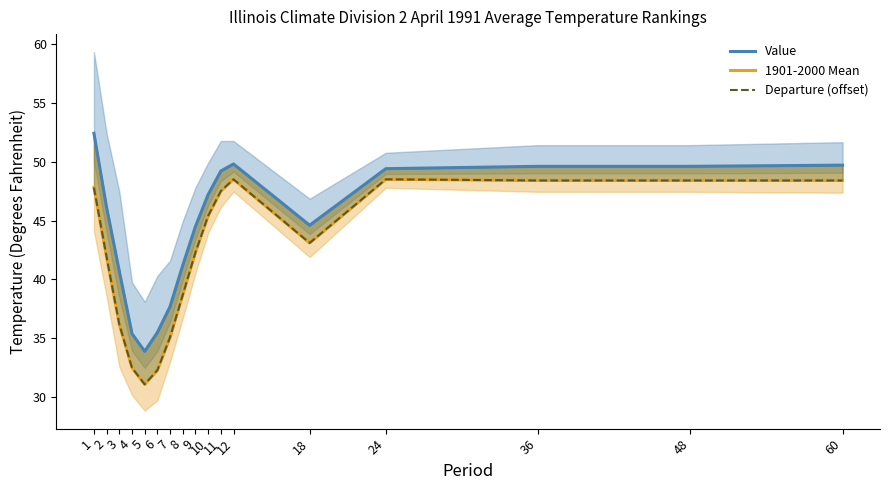

True or false: Value has a value of 49.4 at 24.

True